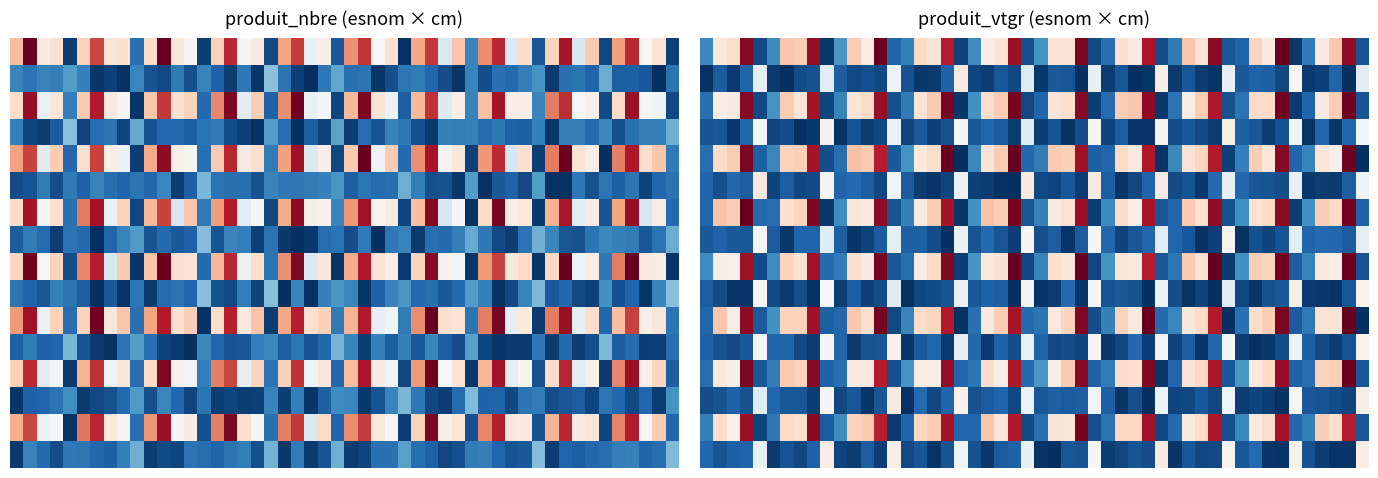

How many values in the HETRE series are below 8?

2